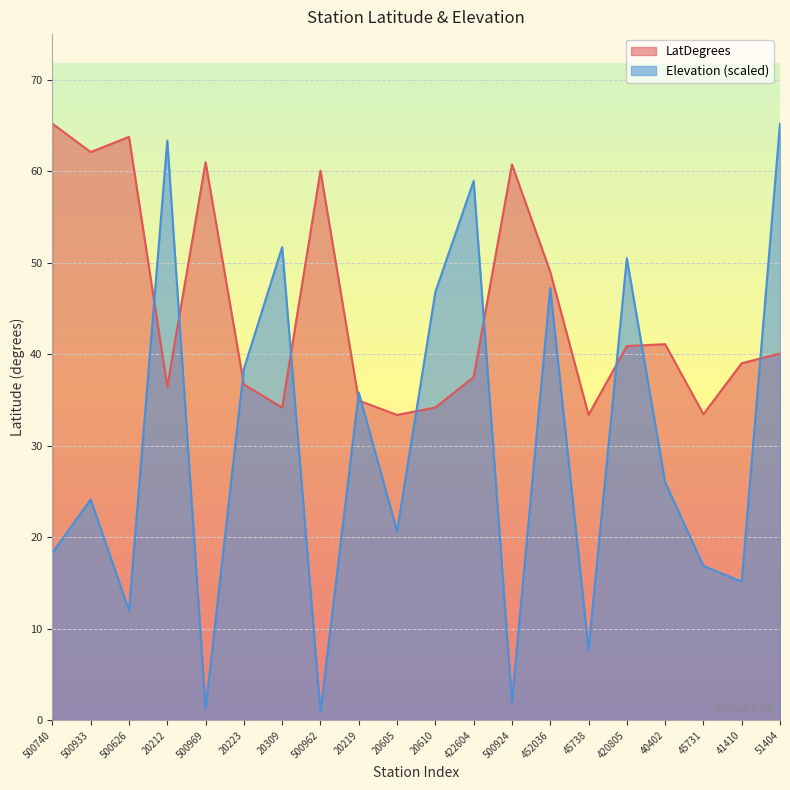

True or false: LatDegrees has a value of 39.0 at 41410.

True